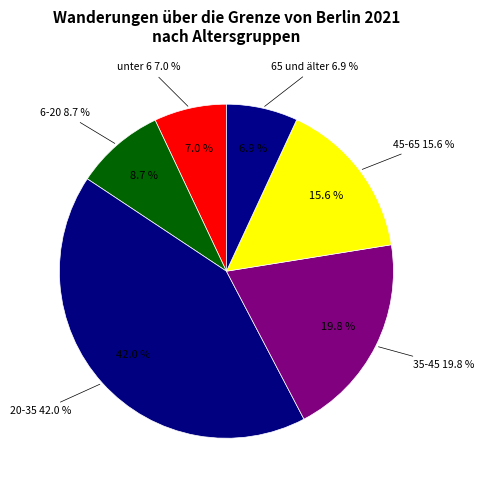

True or false: 65 und älter accounts for 19% of the total.

False